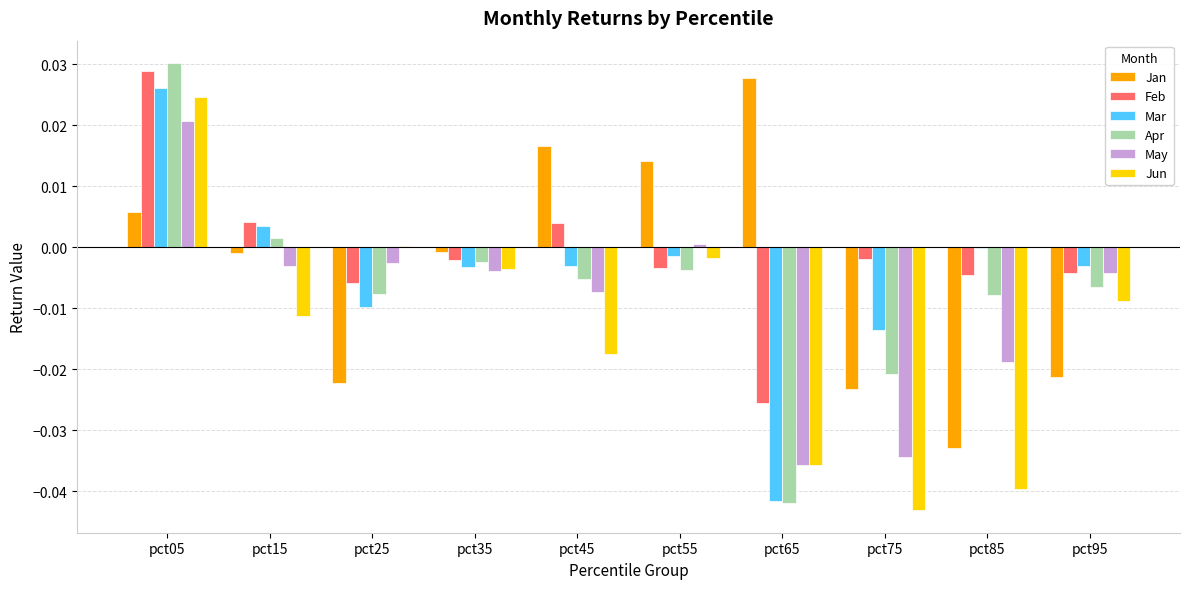

Is the value of Apr at pct85 greater than the value of Jan at pct95?

Yes